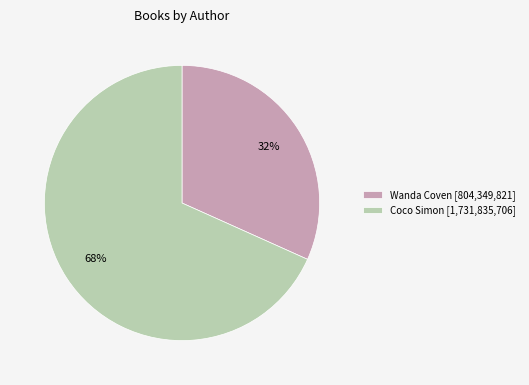

How many segments does this pie chart have?

2